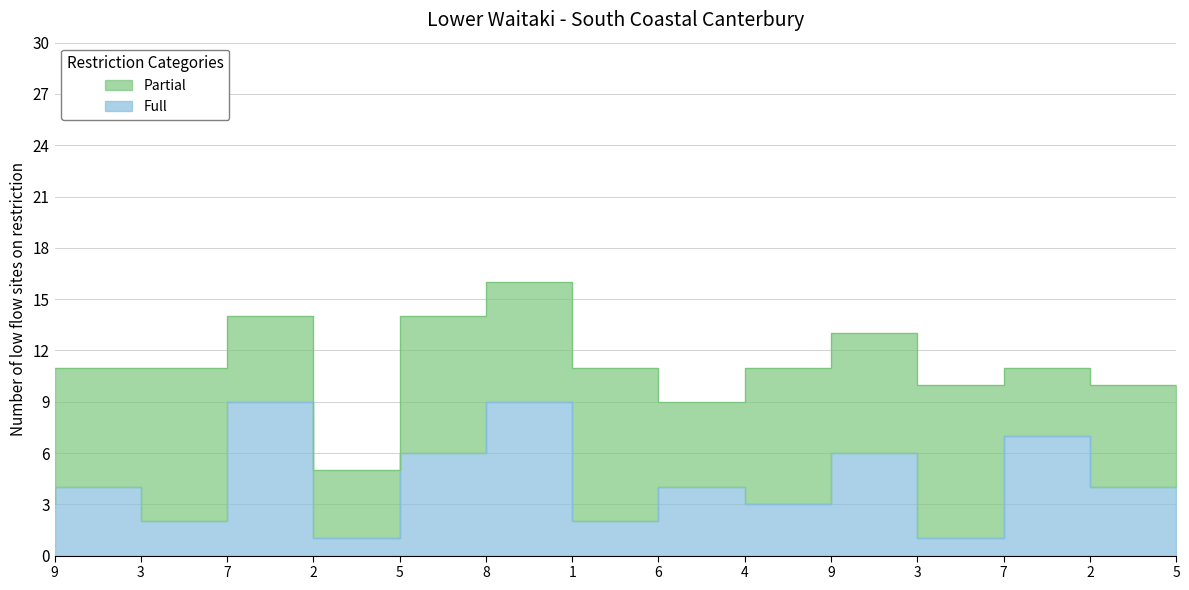

How many data points are above 4?

5